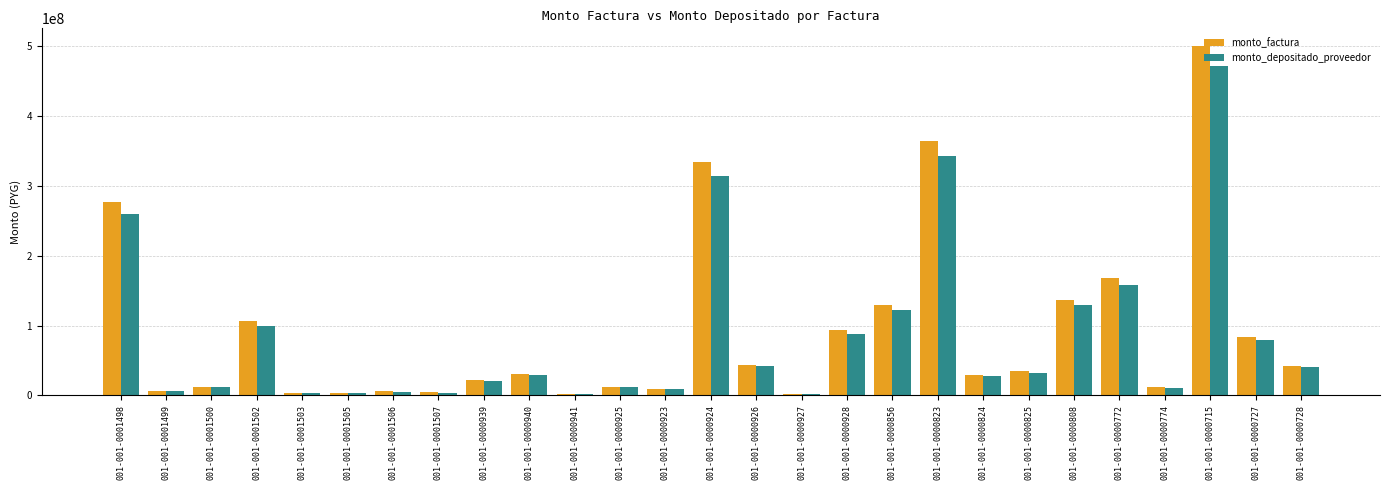

Which series has the widest spread of values?

monto_factura